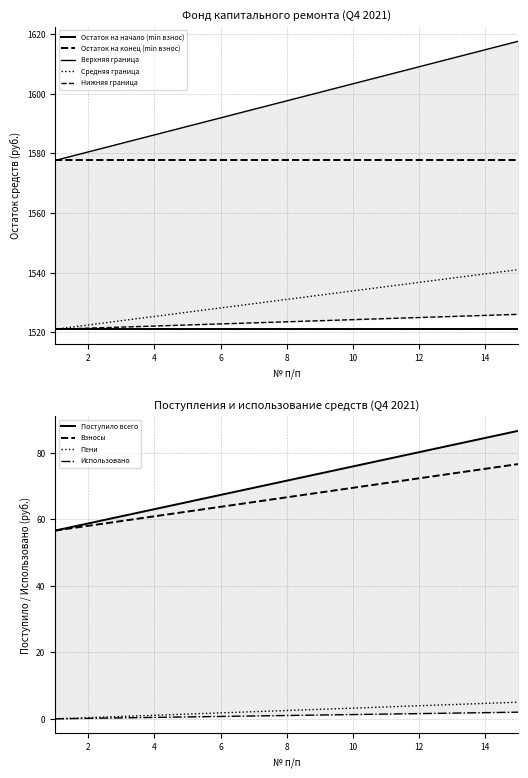

What is the approximate value of Остаток на конец (min взнос) at 4?

1577.6